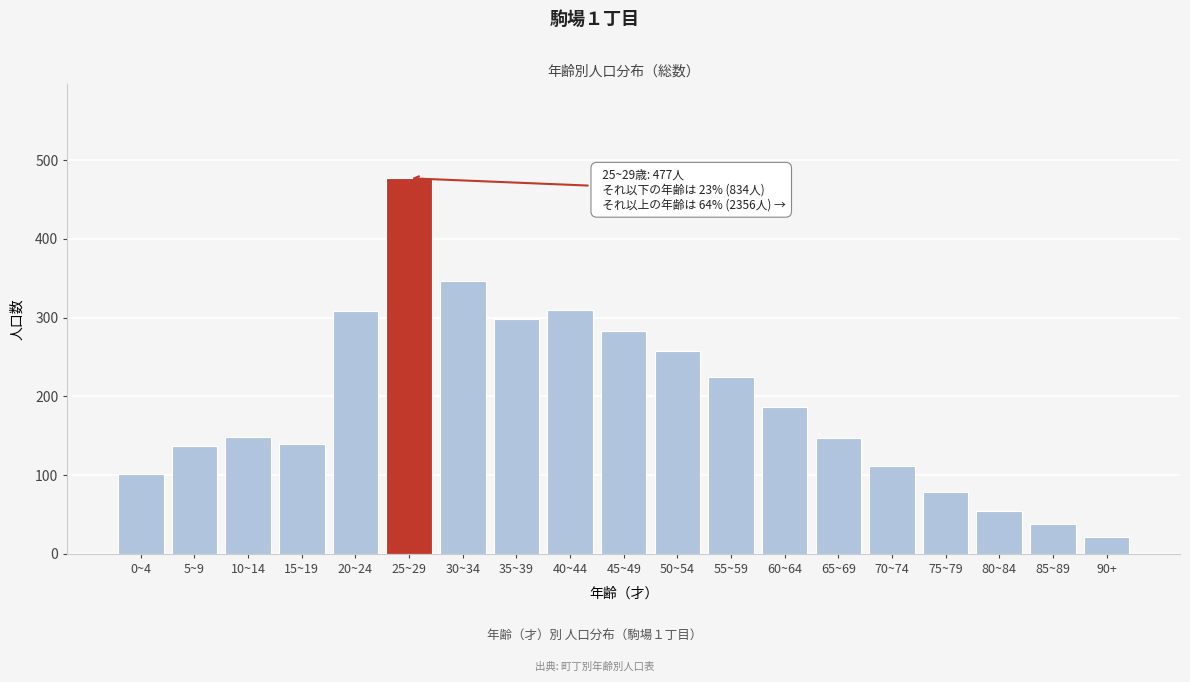

The chart shows a value of 454 at 35~39. True or false?

False